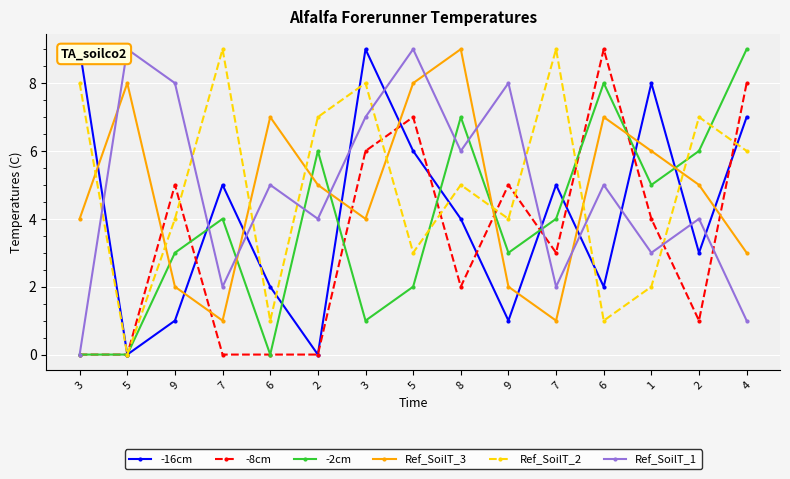

How many values in -16cm are above zero?

13